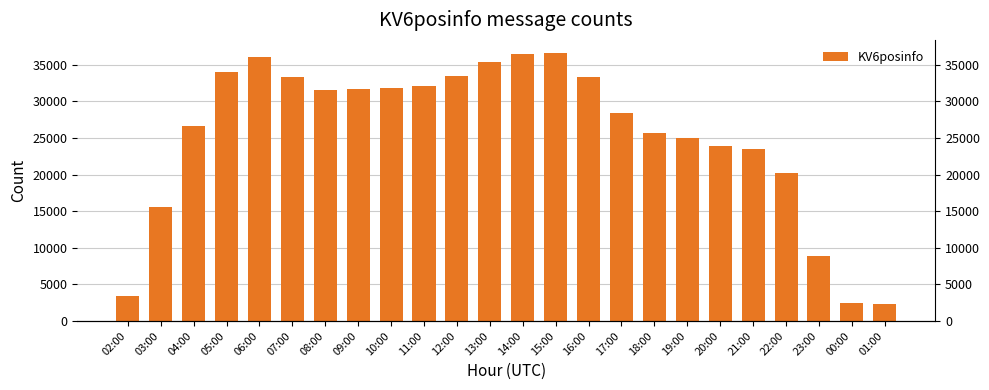

What is the difference between the second highest and minimum values?

34211